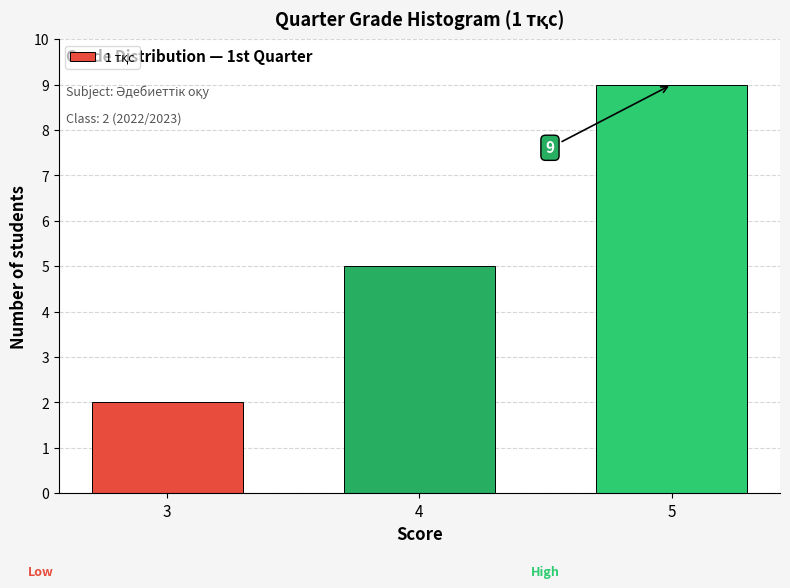

Reading right to left, transcribe all the data shown in this chart.

9	5	2